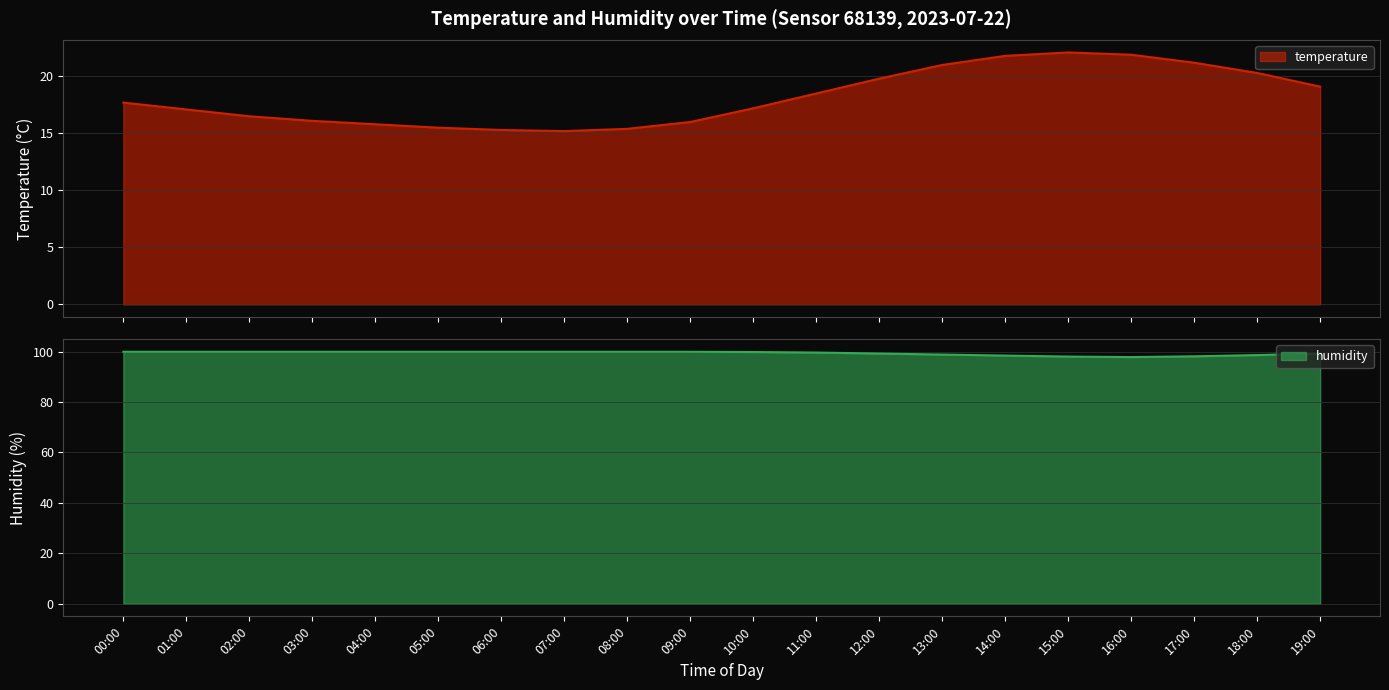

Is the value of temperature at 05:00 greater than the value of humidity at 07:00?

No